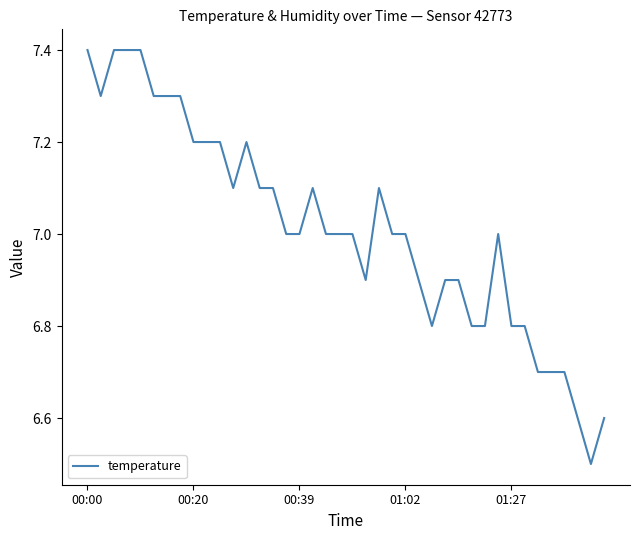

True or false: the data has more than 1 interior local peaks.

True